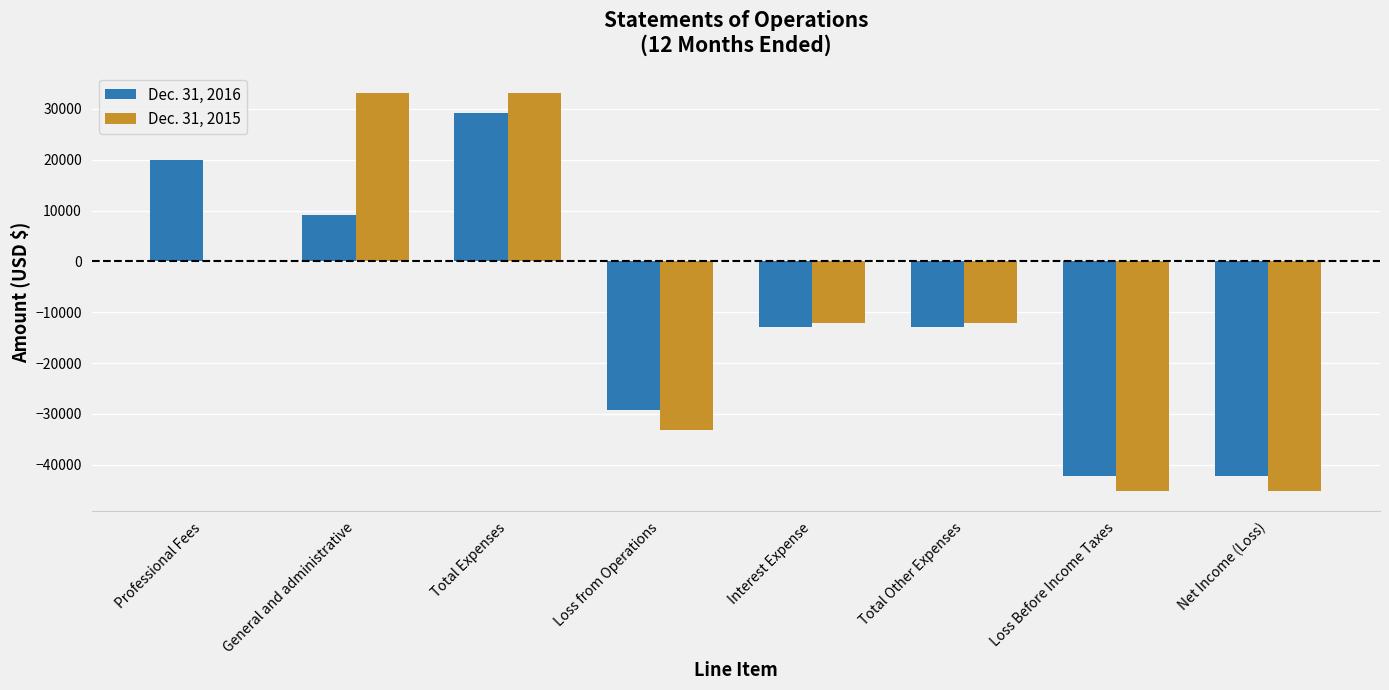

At which category is the sum across all series the highest?

Total Expenses